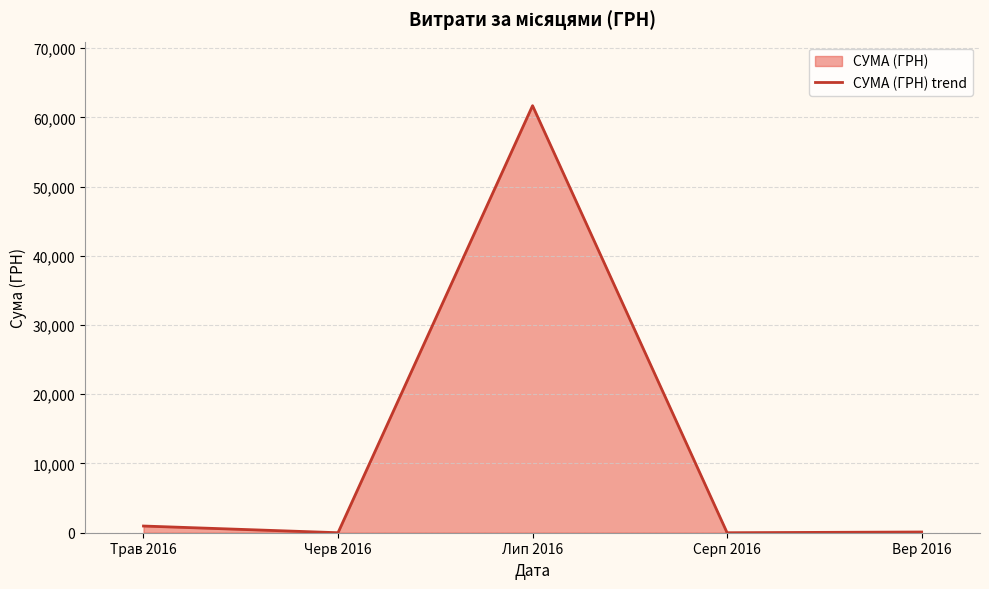

How many values are below 104?

2